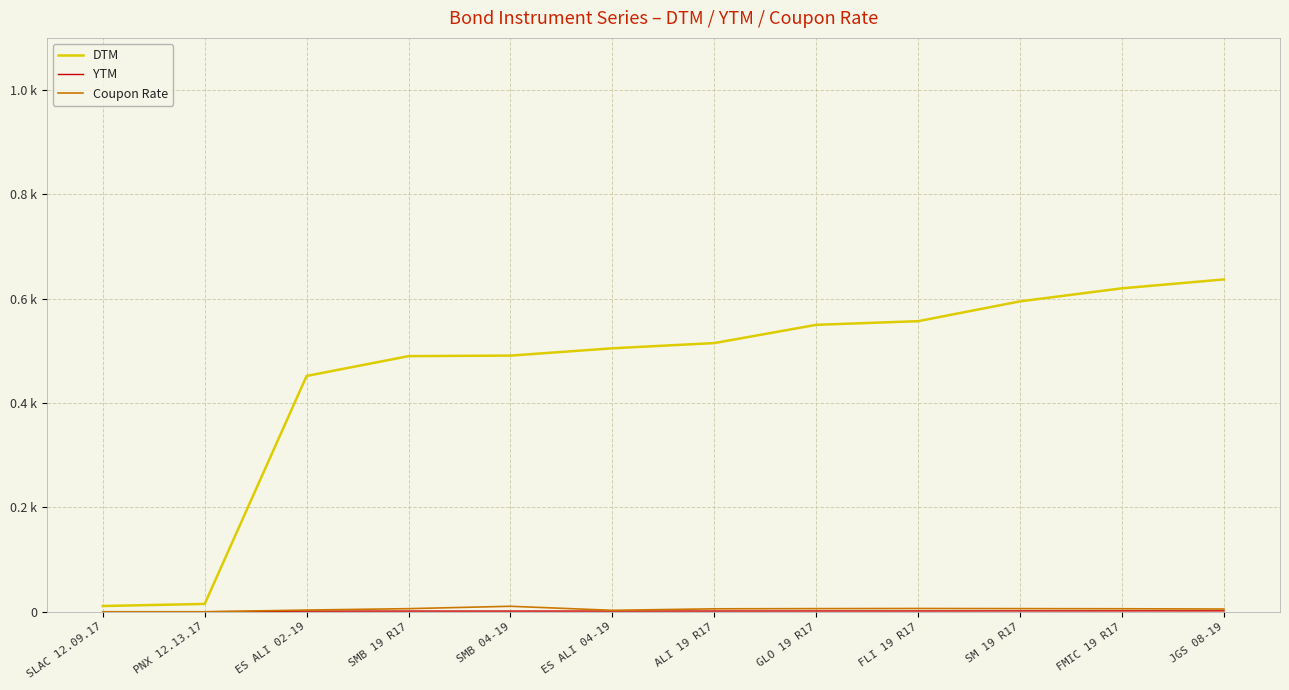

Where do YTM and Coupon Rate first cross each other?

PNX 12.13.17 and ES ALI 02-19